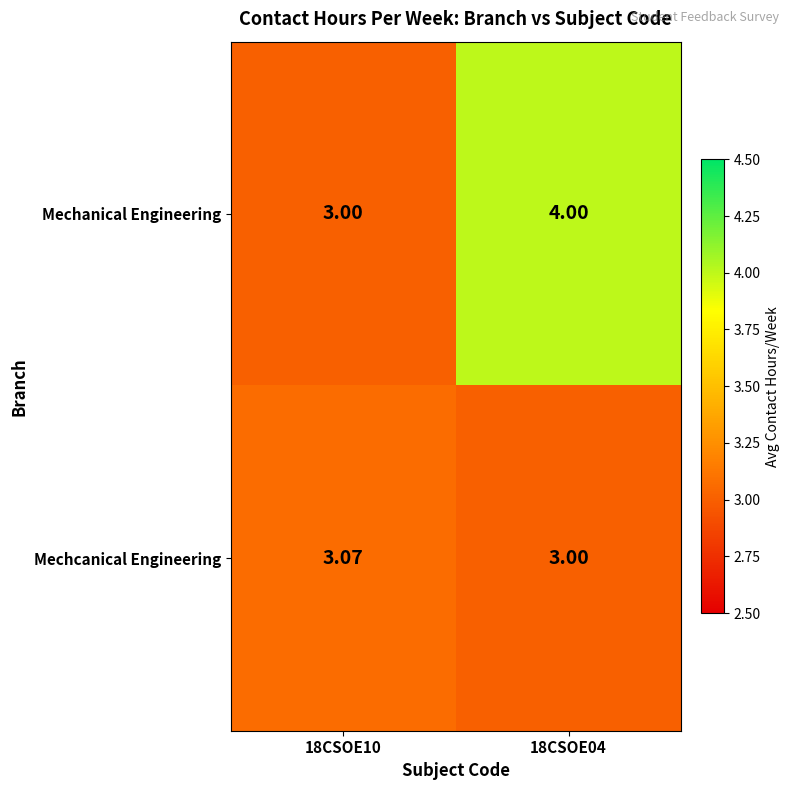

Between 18CSOE10 and 18CSOE04, which series saw the biggest shift?

Mechanical Engineering